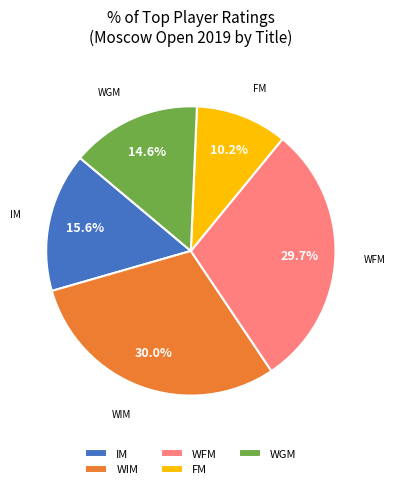

What is the smallest slice in the pie chart?

FM